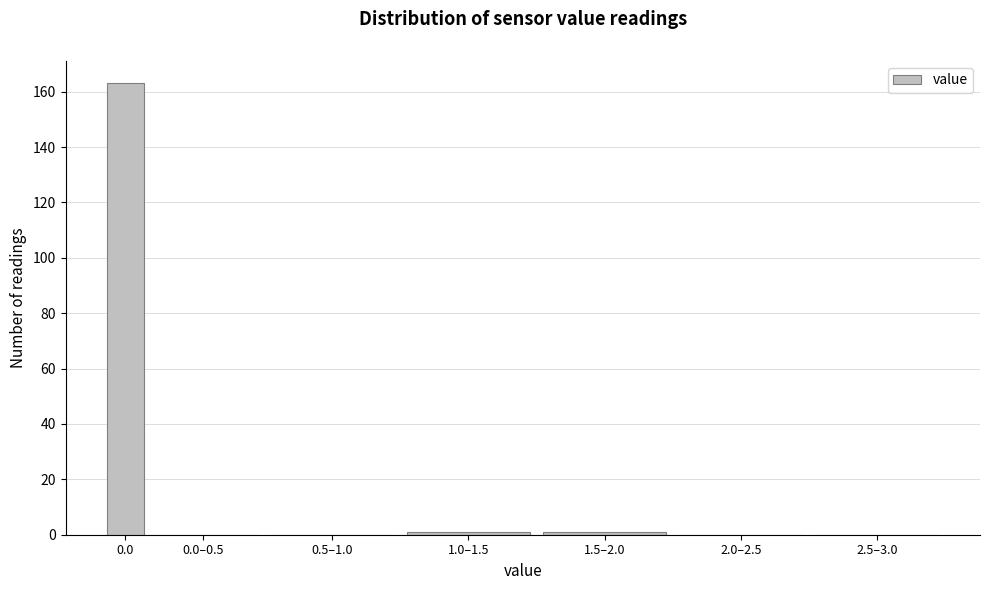

Reading left to right, transcribe all the data shown in this chart.

0.0=163	0.0–0.5=0	0.5–1.0=0	1.0–1.5=1	1.5–2.0=1	2.0–2.5=0	2.5–3.0=0